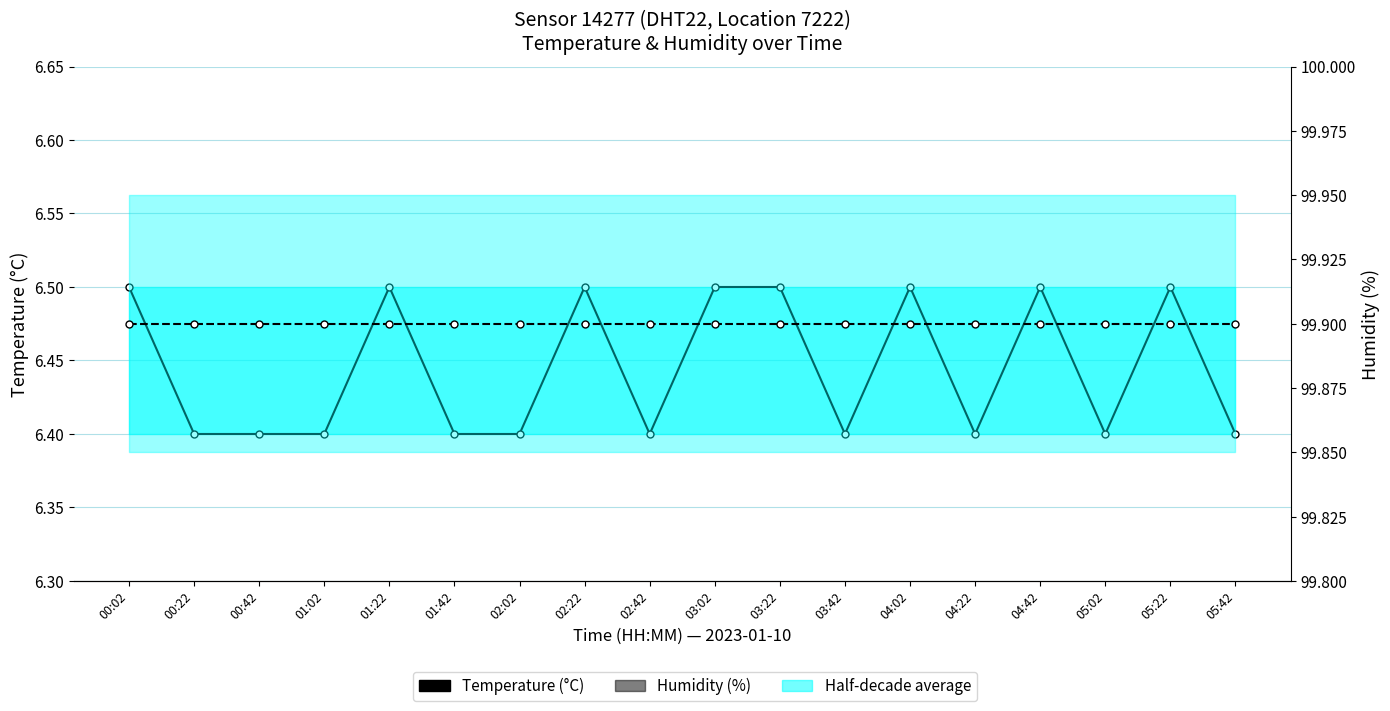

Is it true that Humidity equals 99.9 at 00:42?

True